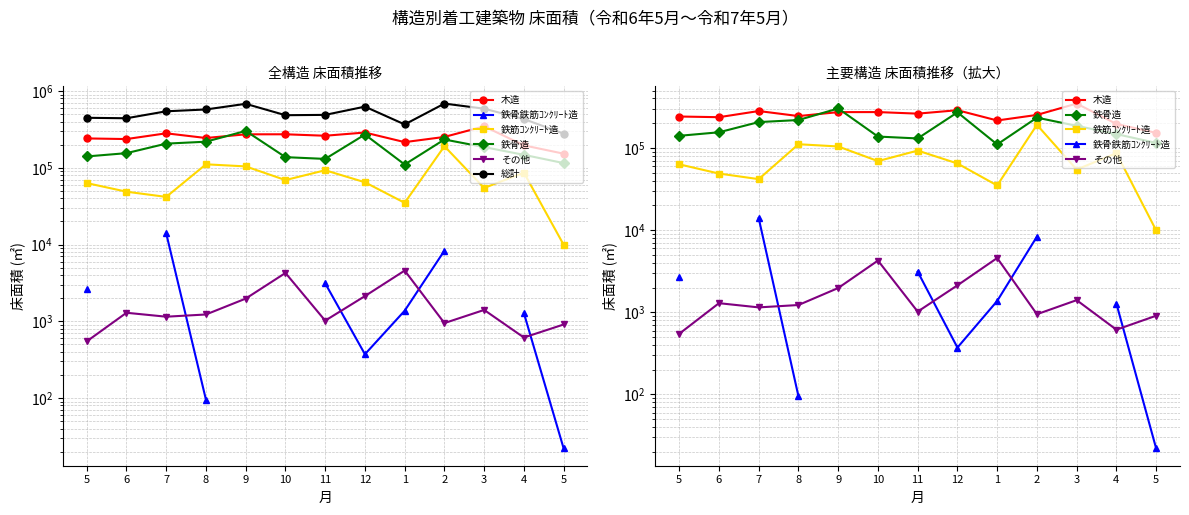

The 鉄筋ｺﾝｸﾘｰﾄ造 series shows 63220.0 at 5. True or false?

True